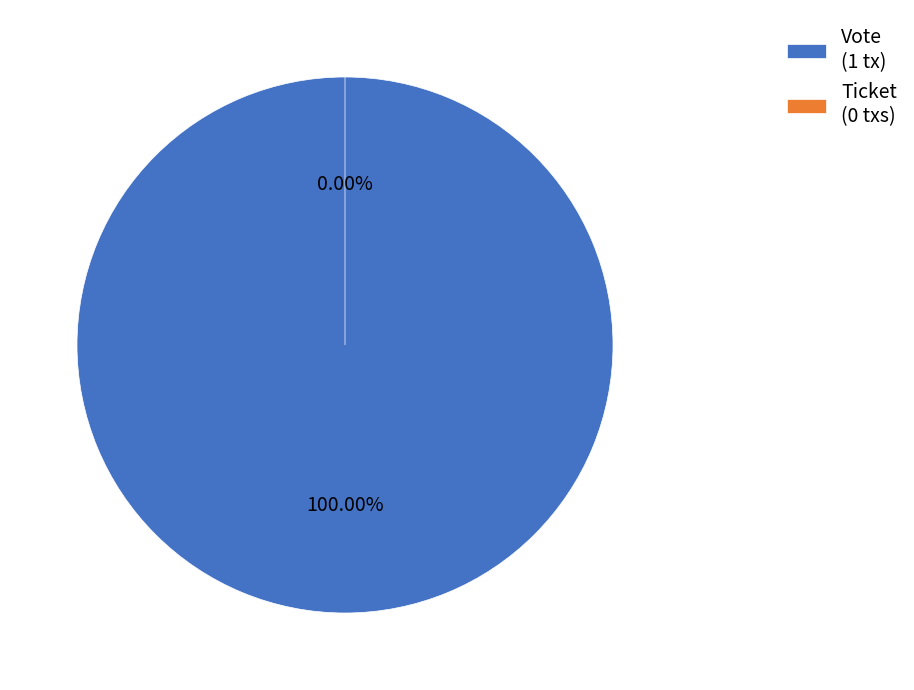

What is the change in value from Vote to Ticket?

-1